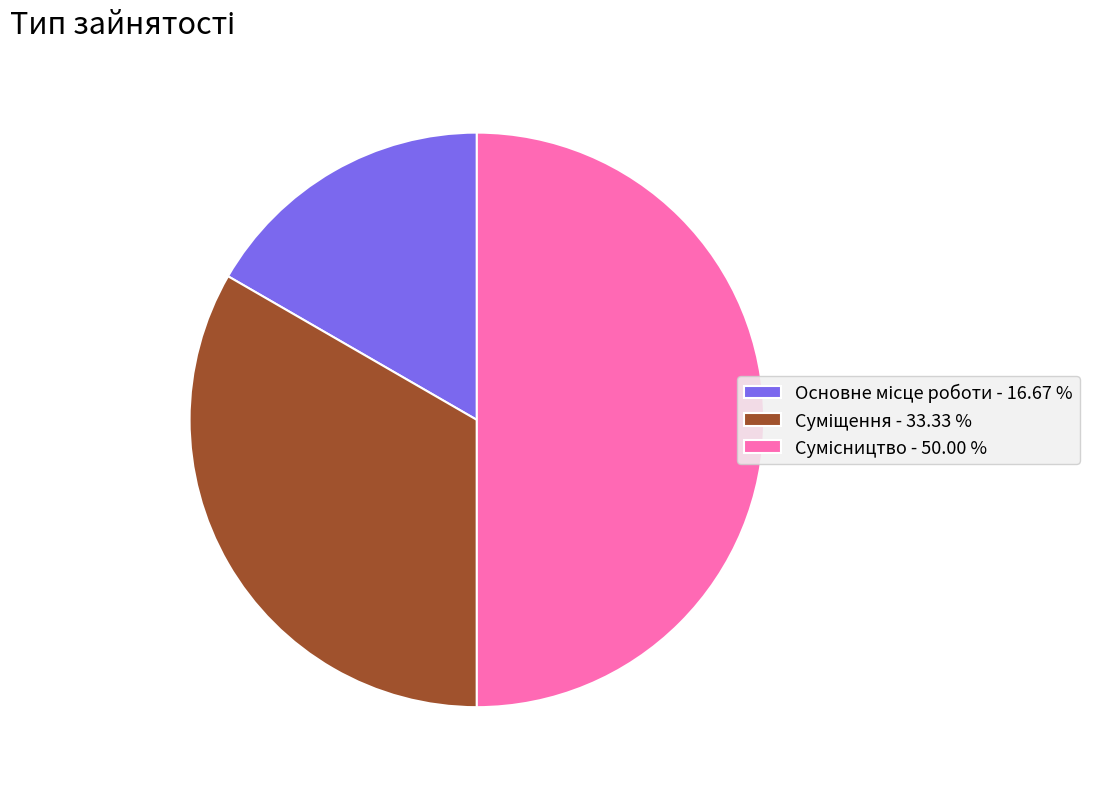

Does Суміщення account for over 50% of the chart?

No